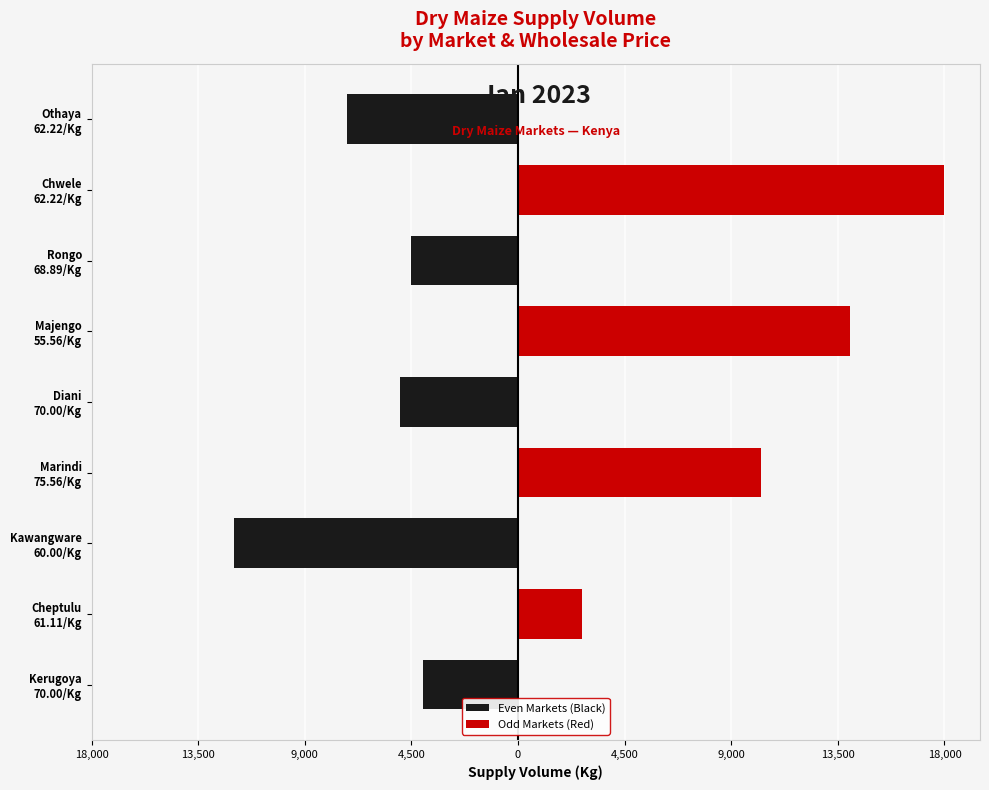

What is the difference between the Odd Markets (Red) values at Chwele 62.22/Kg and Diani 70.00/Kg?

18000